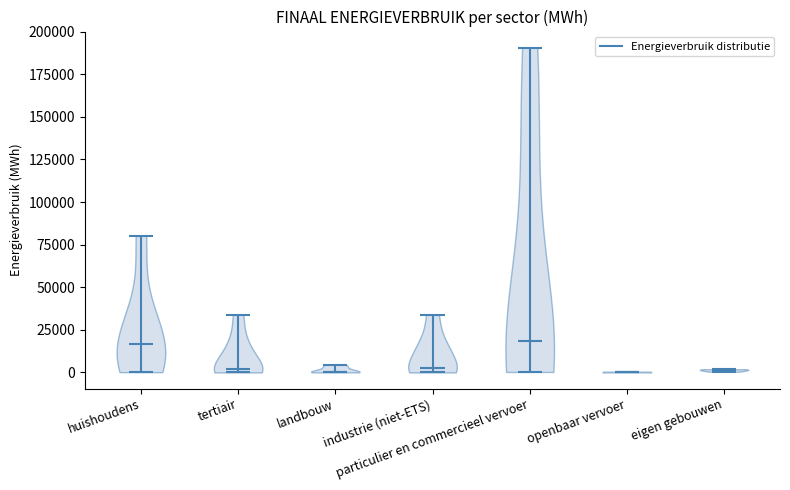

Reading left to right, read every violin against the y-axis: where its median line is, and the lowest and highest points it reaches. The values are not printed on the chart, so give them approximately, as read against the axis.

huishoudens: median line 15000, lowest point 0, highest point 80000
tertiair: median line 0, lowest point 0, highest point 35000
landbouw: median line 0, lowest point 0, highest point 5000
industrie (niet-ETS): median line 5000, lowest point 0, highest point 35000
particulier en commercieel vervoer: median line 20000, lowest point 0, highest point 190000
openbaar vervoer: median line 0, lowest point 0, highest point 0
eigen gebouwen: median line 0, lowest point 0, highest point 0